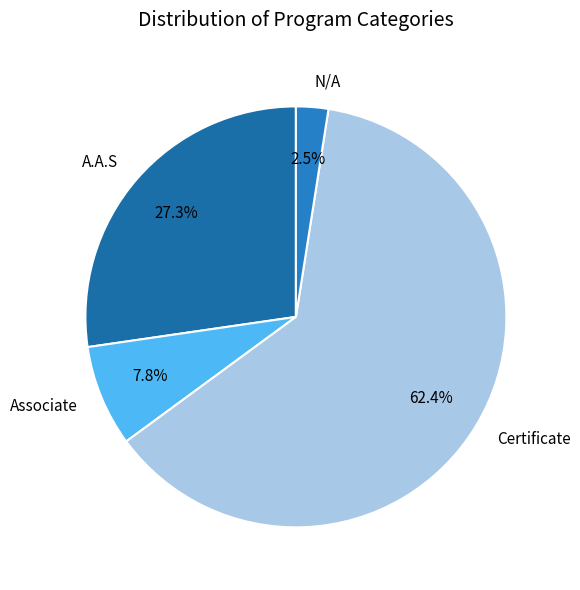

Between N/A and A.A.S, which is larger?

A.A.S